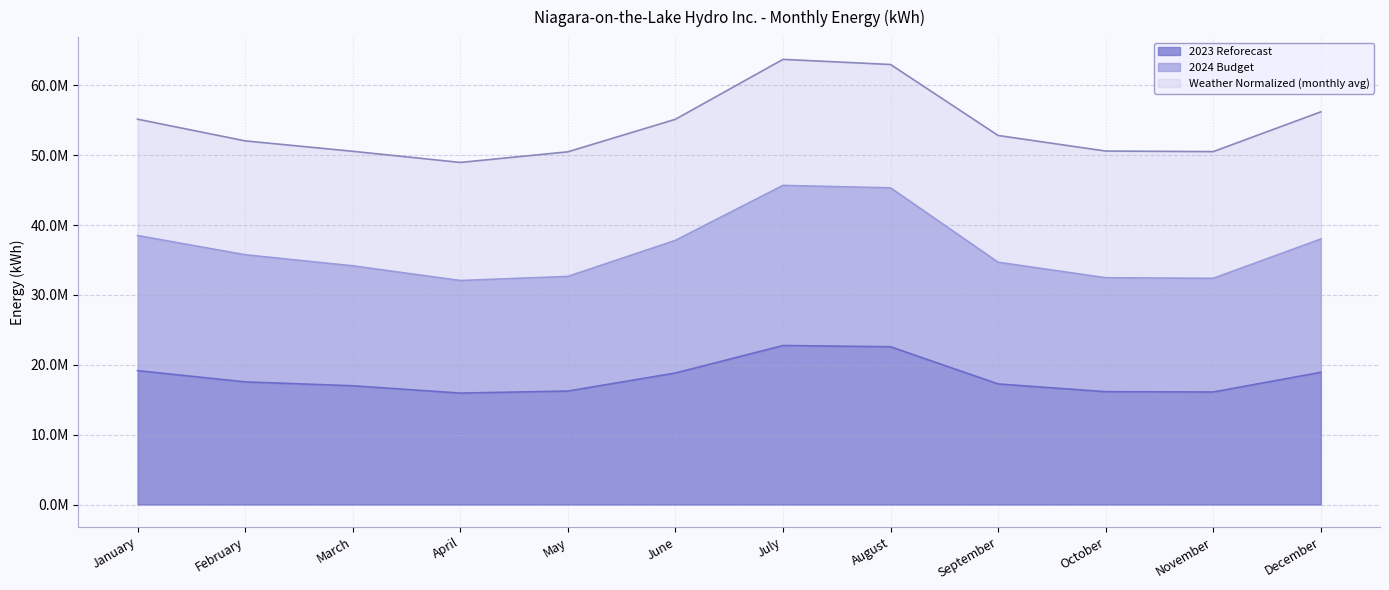

What is the smallest value displayed?

15945869.2